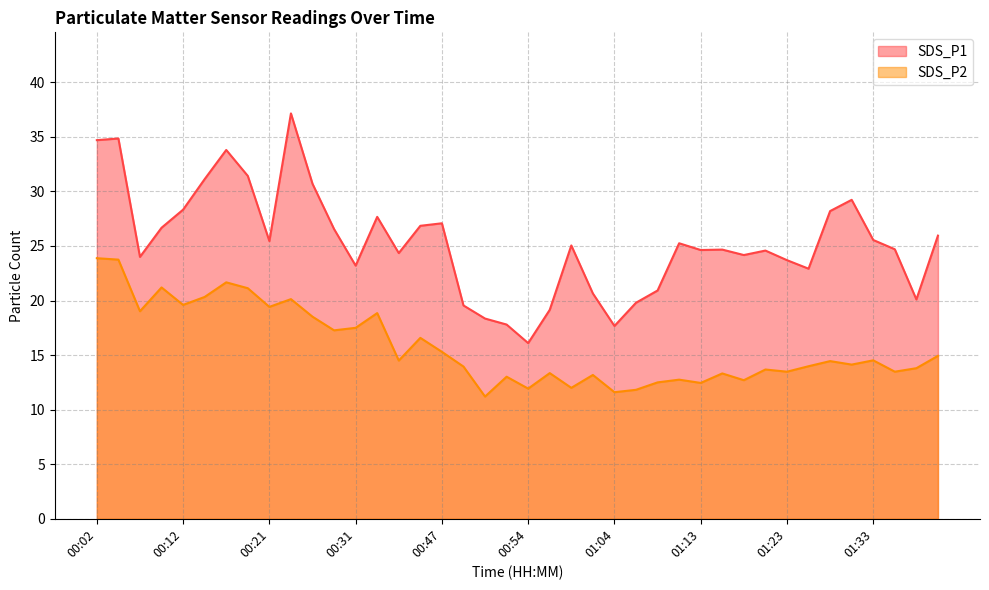

What is the difference between the maximum and minimum values in the SDS_P1 series?

21.0